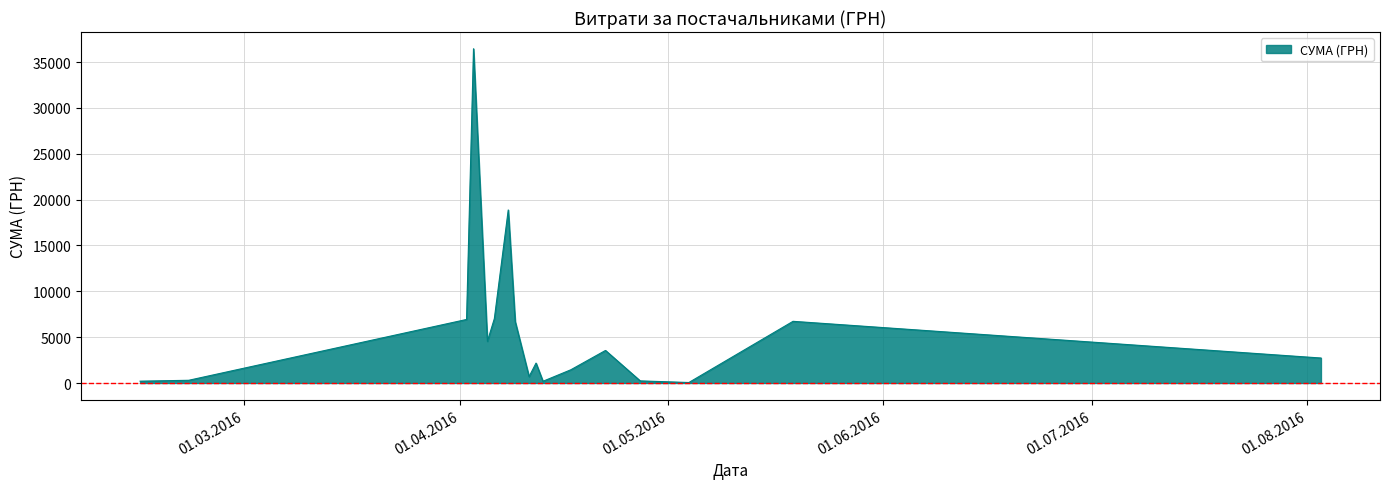

What is the difference between the maximum and minimum values?

36399.8